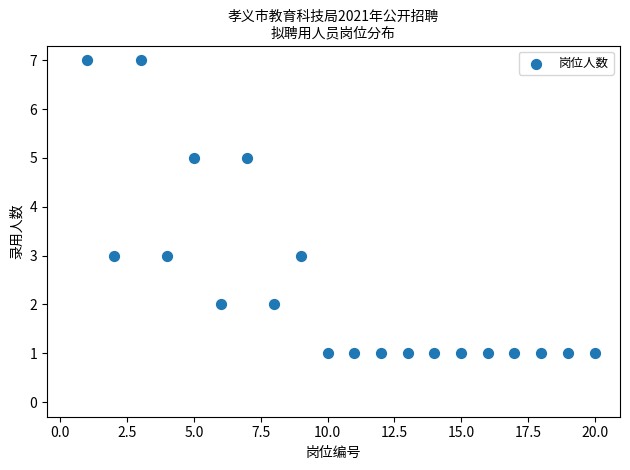

What is the range of Y values (max minus min)?

6